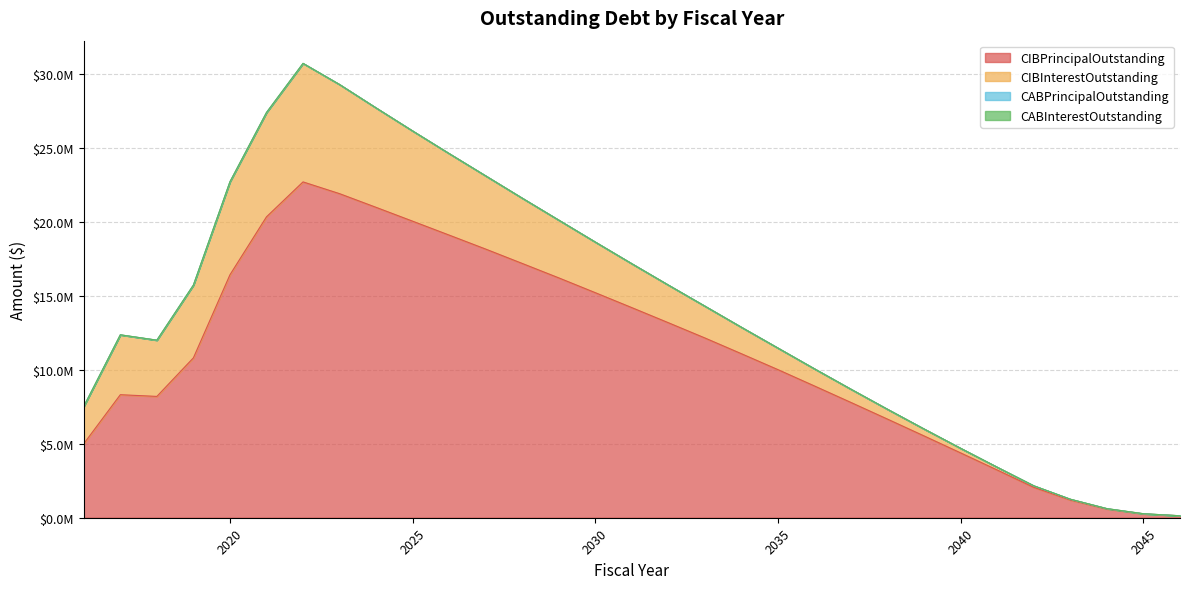

What is the total value across all series at 2031?

17155822.0